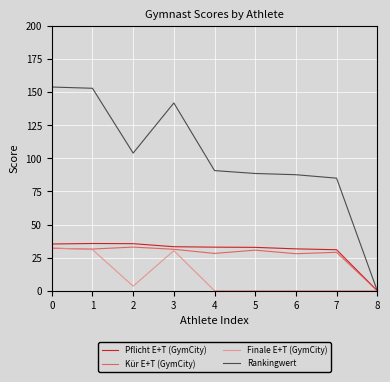

True or false: Rankingwert has a value of 143.1 at 5.

False